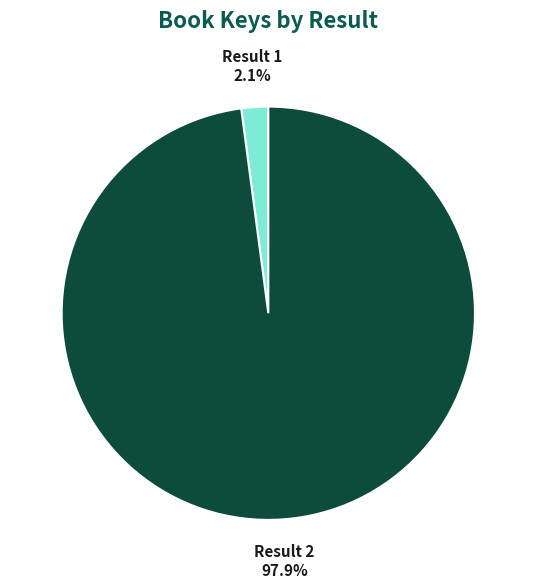

What is the smallest slice in the pie chart?

Result 1